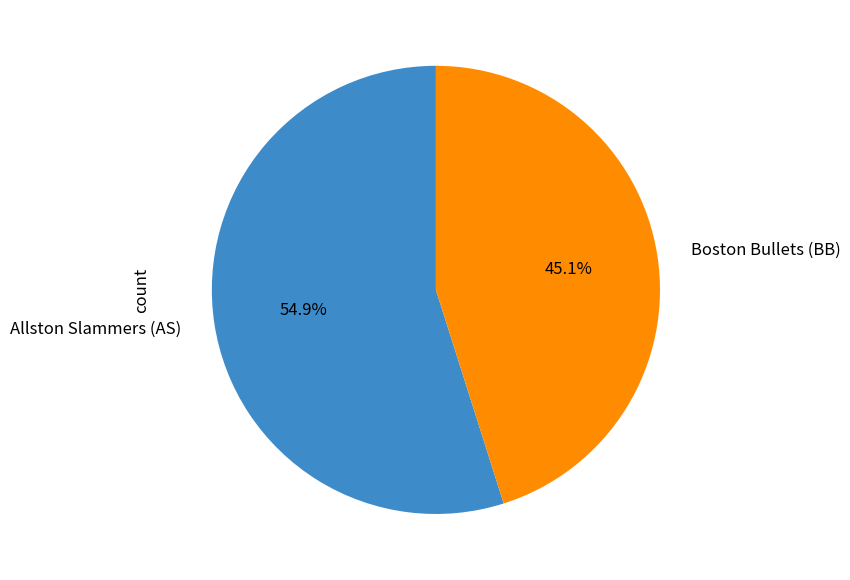

What is the ratio of the value at Boston Bullets (BB) to the value at Allston Slammers (AS)?

0.8